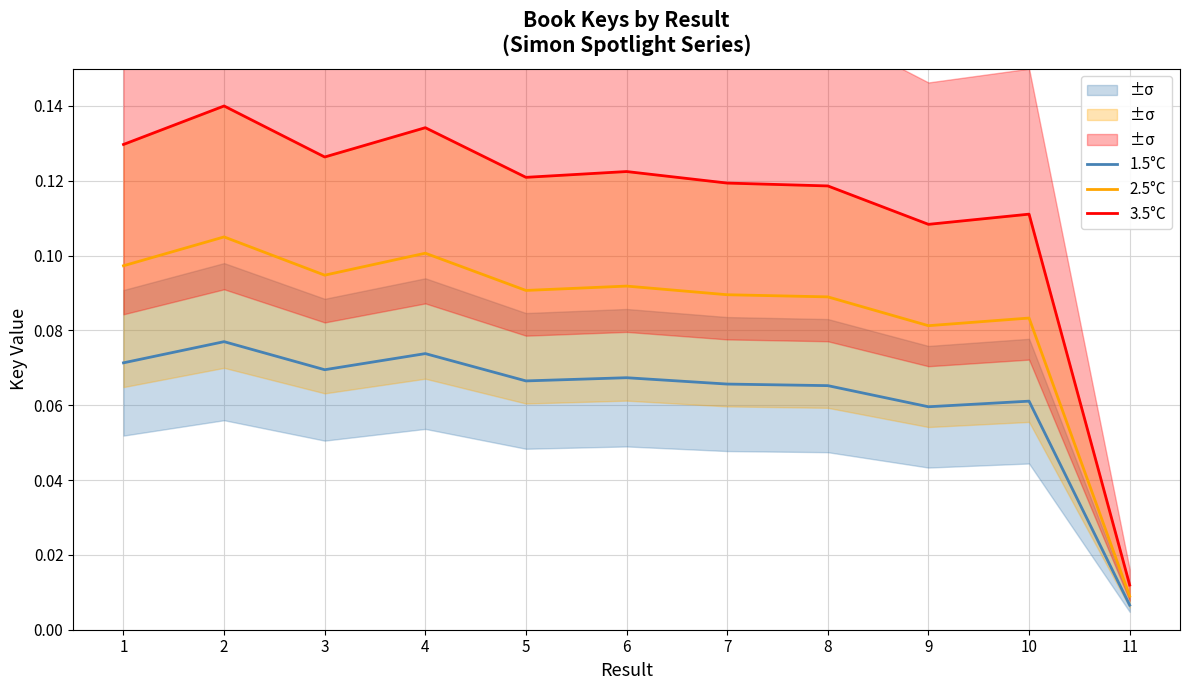

Which category has the highest value in the 3.5°C series?

2